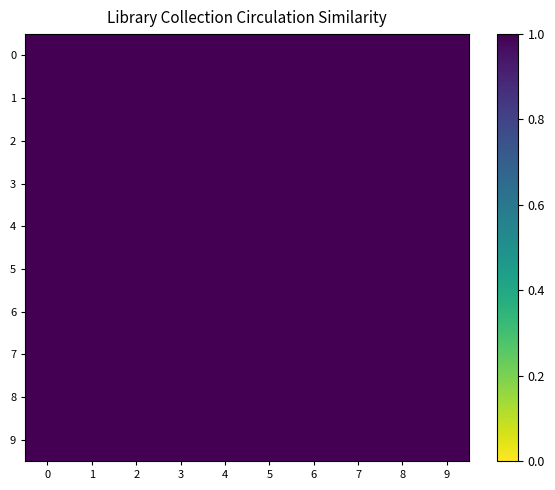

Which series has the largest range (max minus min)?

2